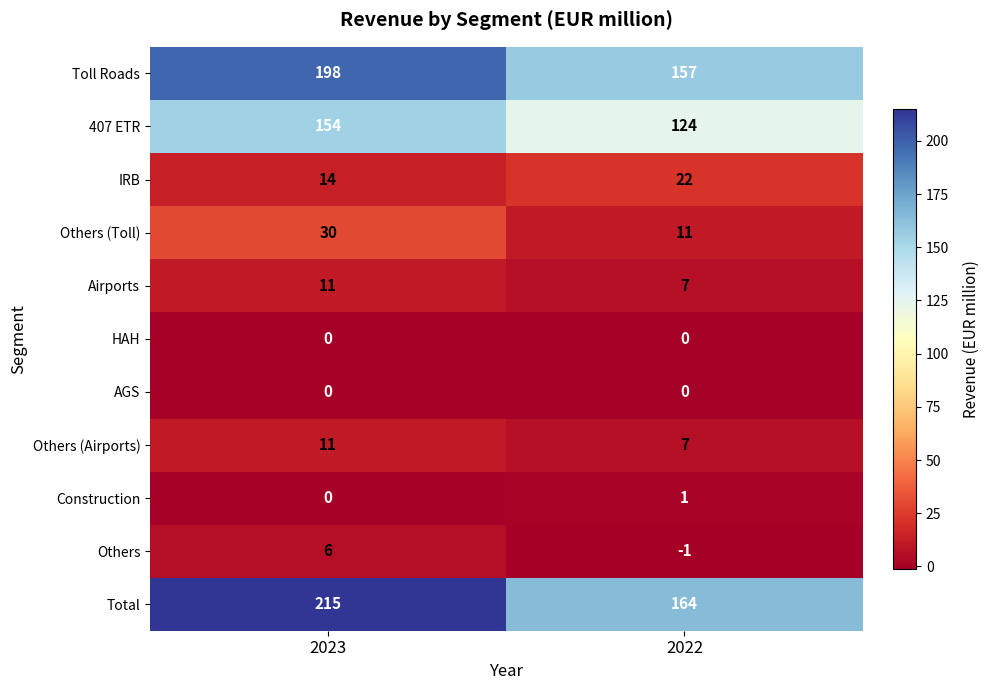

Rank the categories by Total value from lowest to highest.

2022, 2023